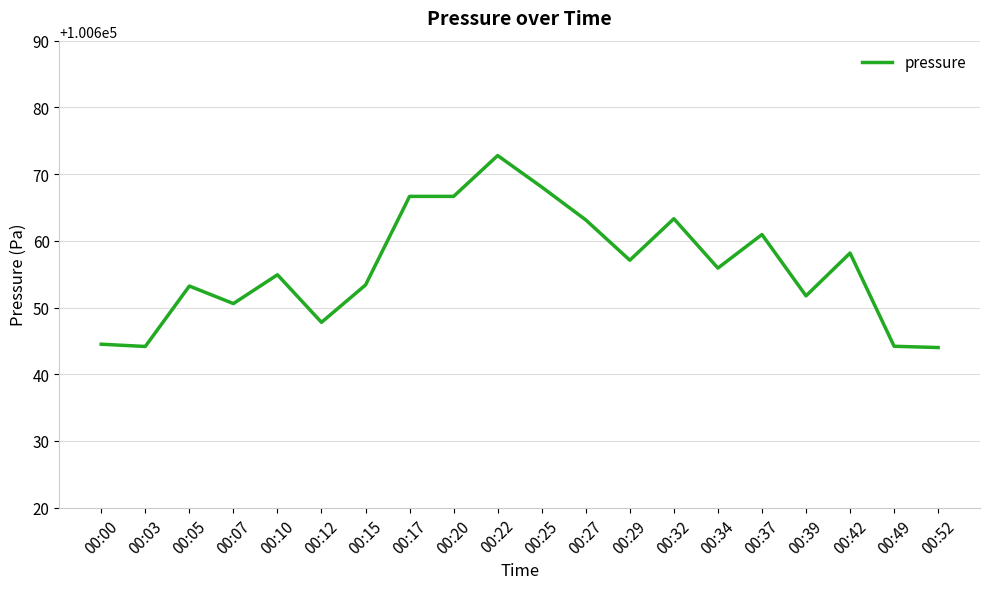

True or false: the data has more than 1 interior local peaks.

True